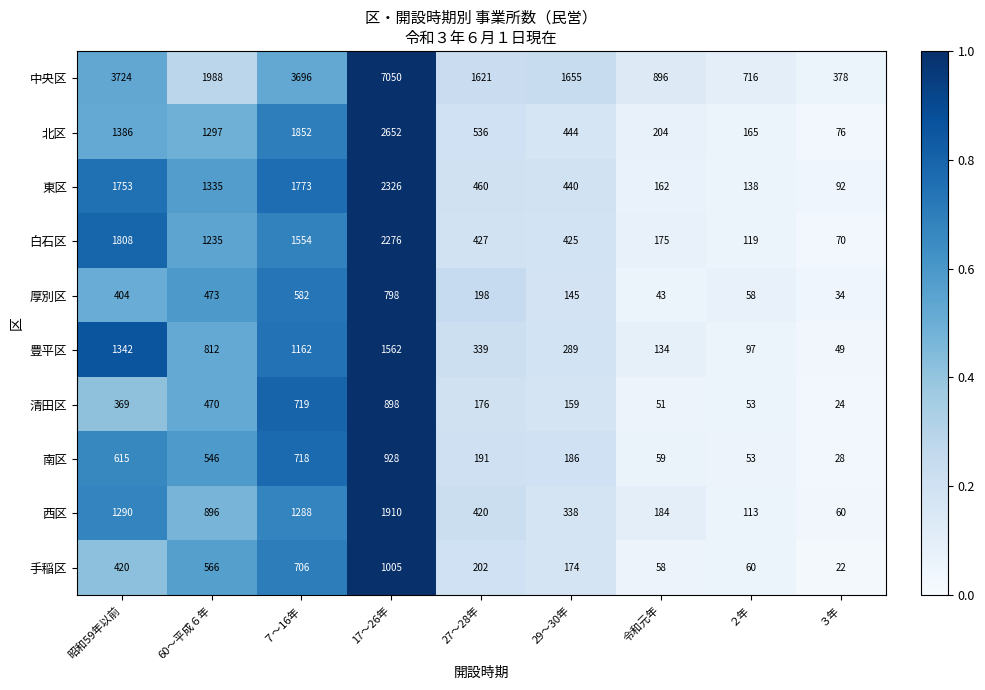

The value of 中央区 at 17～26年 is 7050. True or false?

True